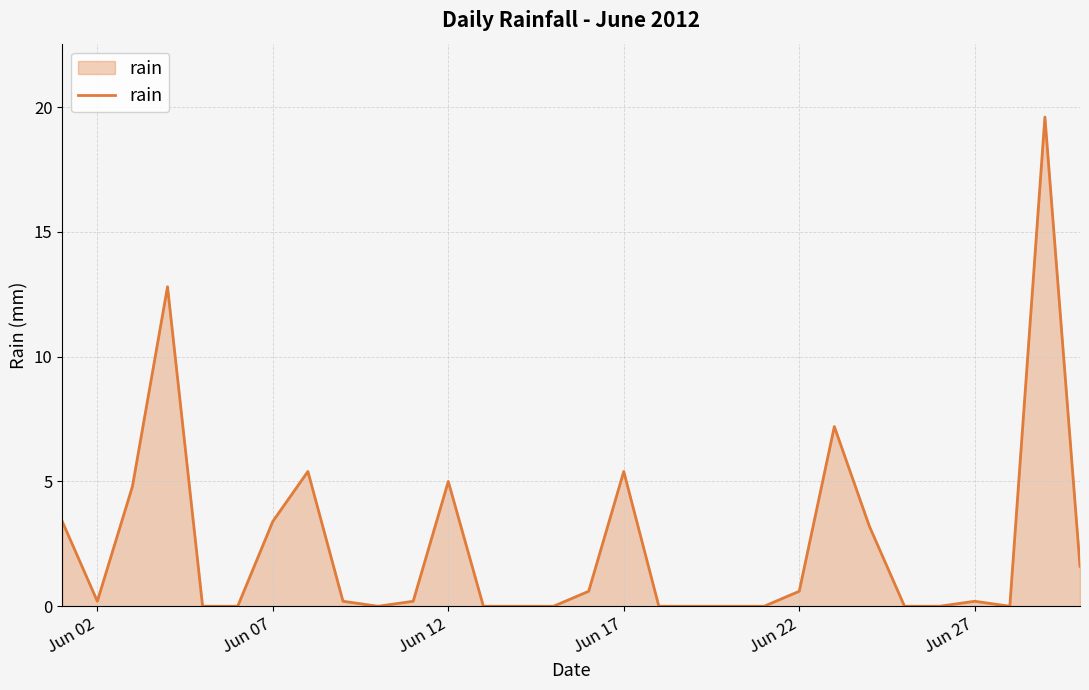

What is the maximum value shown in the chart?

19.6